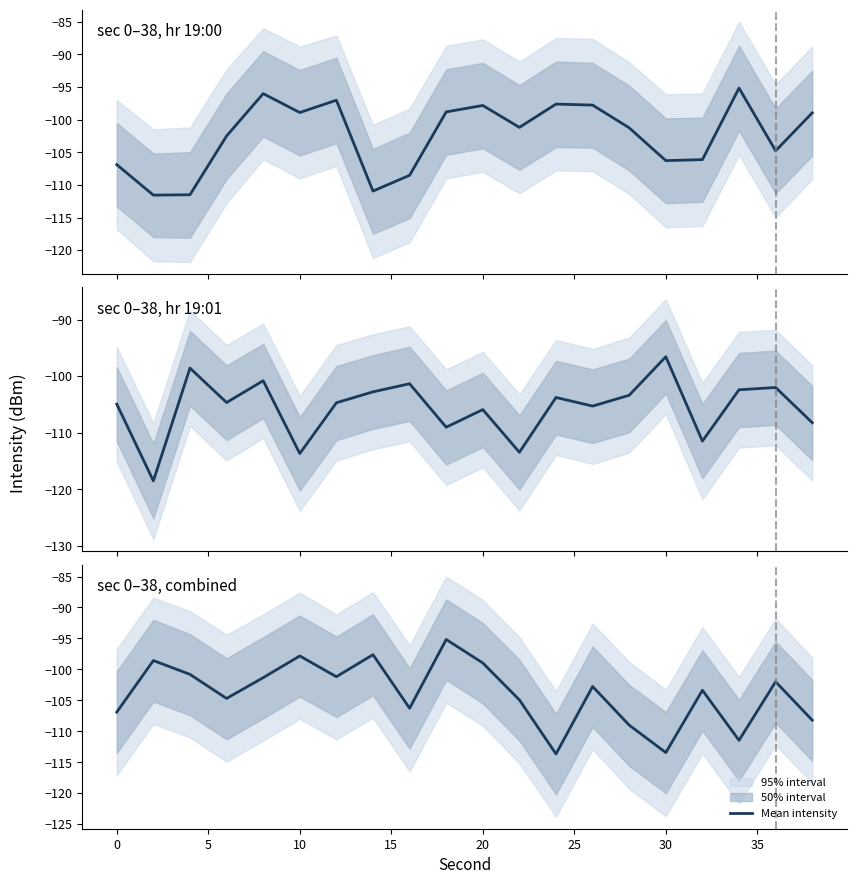

The value at 40 is -57.9. True or false?

False